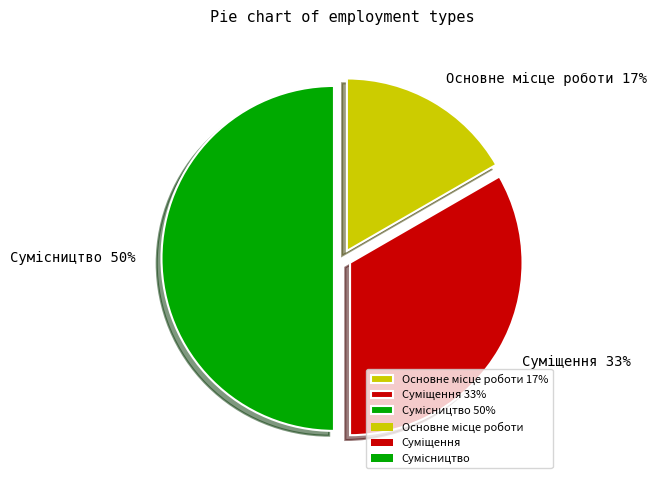

To the nearest percent, what is the average slice percentage?

33%